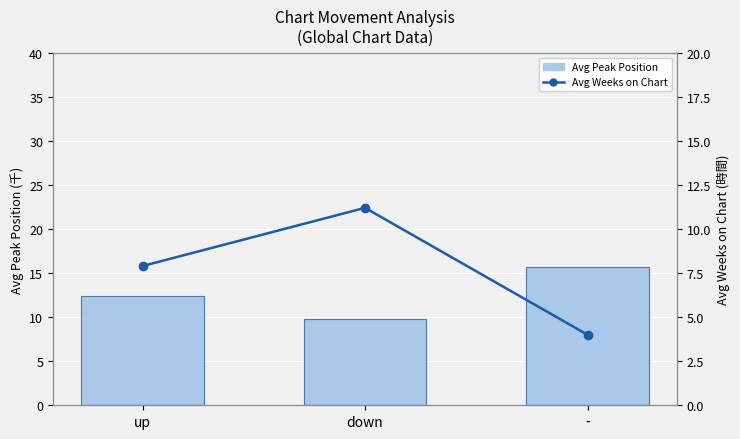

Where is Avg Weeks on Chart nearest to the value 7?

up